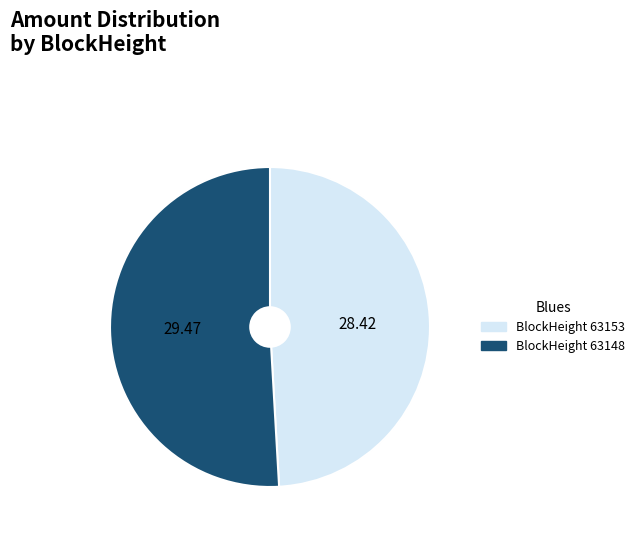

Is there a majority slice in this chart?

Yes